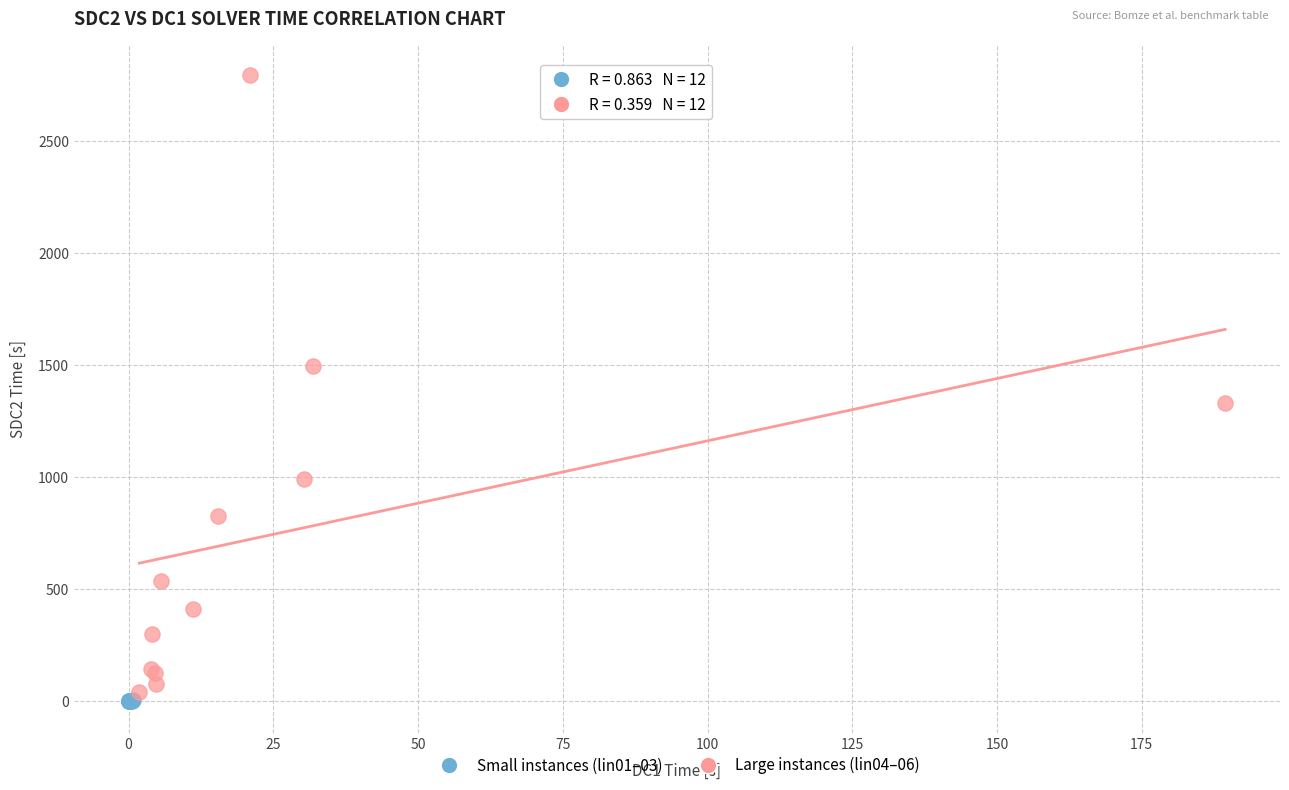

Which series has the widest spread of Y values?

Large instances (lin04–06)